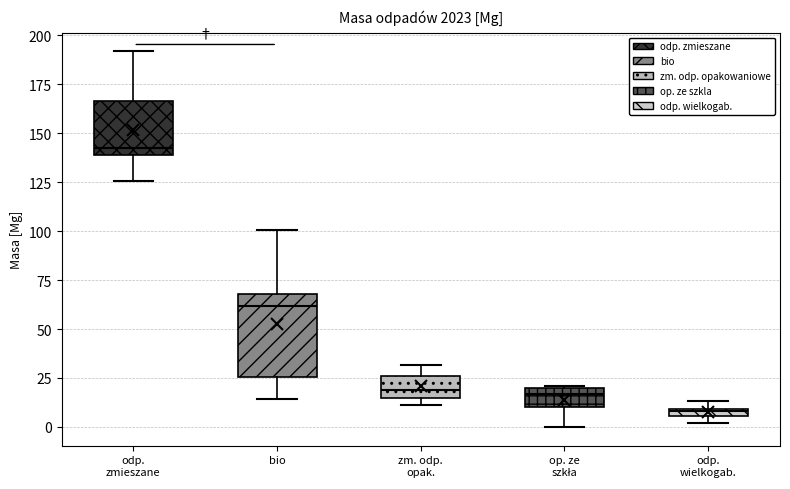

Comparing the boxes themselves (not the whiskers), which one is the tallest?

bio